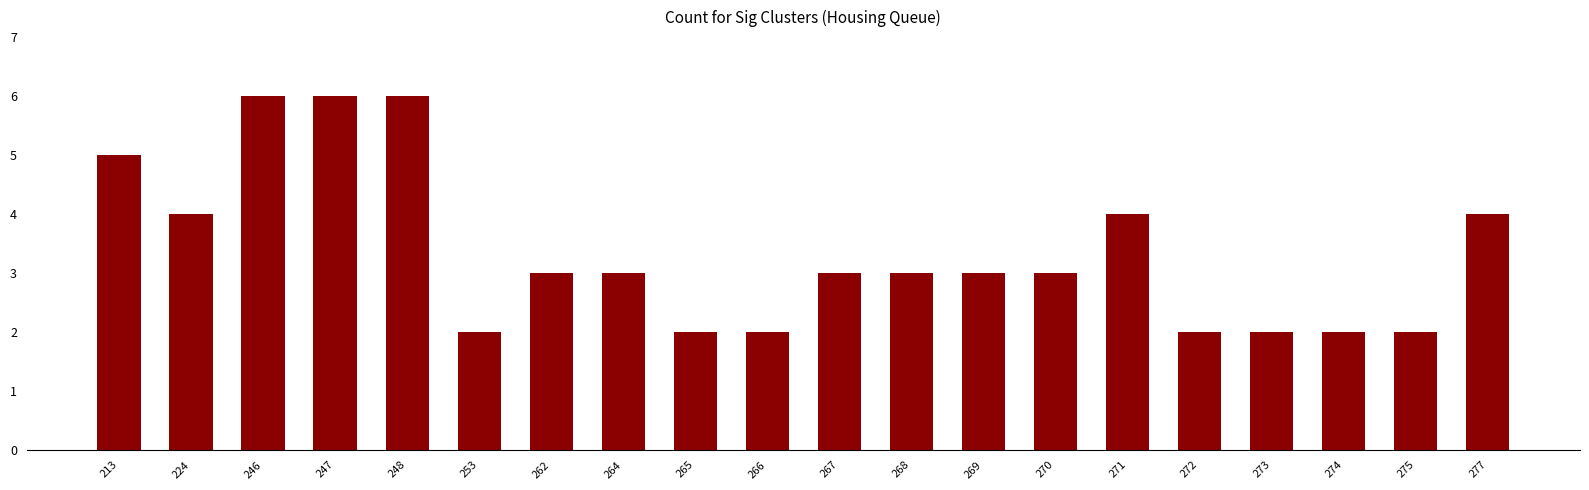

The value at 267 is 2. True or false?

False